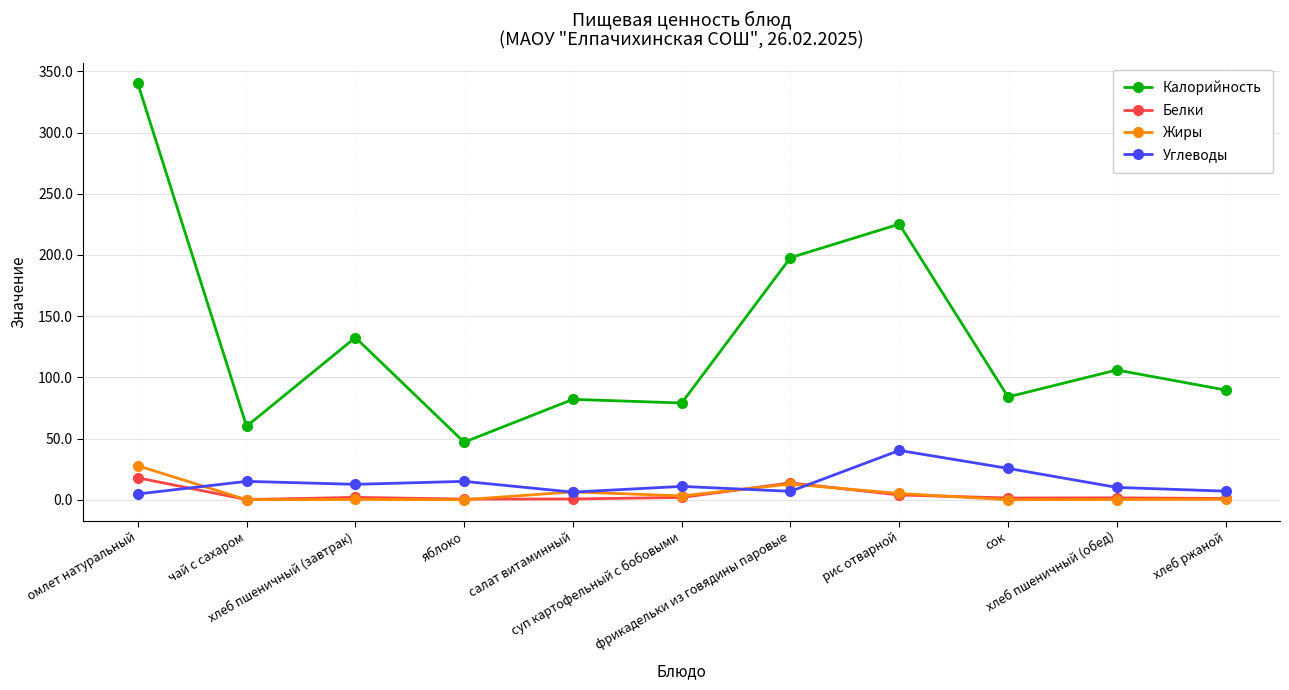

What is the difference between the Калорийность values at рис отварной and омлет натуральный?

114.9